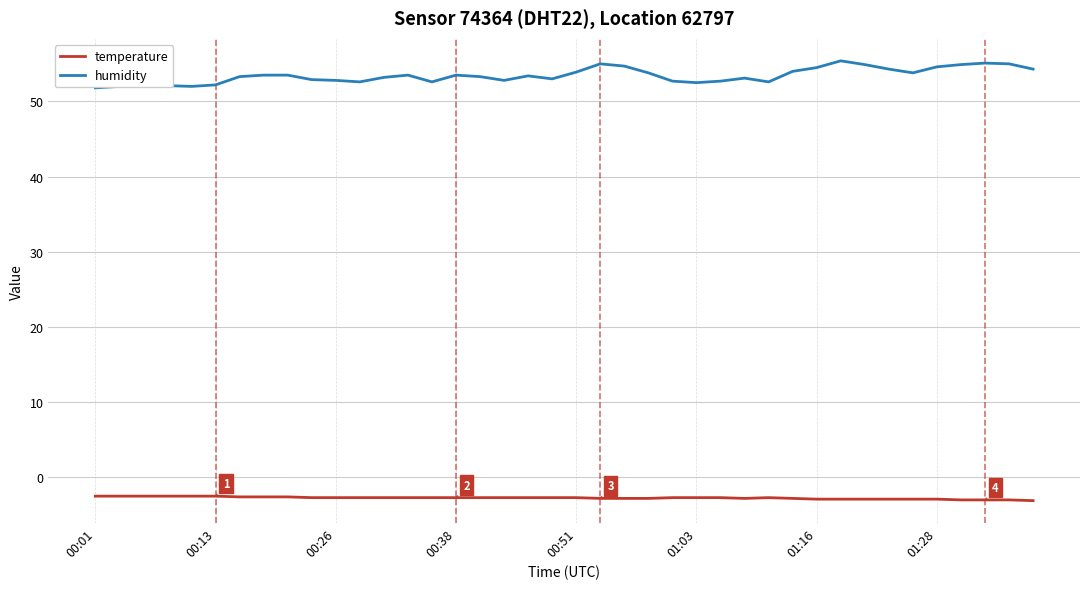

What is the sum of all humidity values?

2138.2